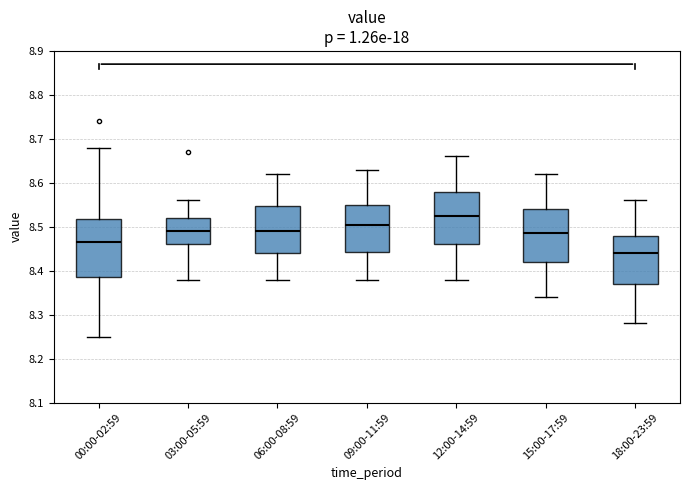

Reading left to right, read every box against the y-axis: the position of its median line, the range the box covers, and the ends of its whiskers. The values are not printed on the chart, so give them approximately, as read against the axis.

00:00-02:59: median 8.47, box 8.39 to 8.52, whiskers 8.25 to 8.68
03:00-05:59: median 8.49, box 8.46 to 8.52, whiskers 8.38 to 8.56
06:00-08:59: median 8.49, box 8.44 to 8.55, whiskers 8.38 to 8.62
09:00-11:59: median 8.51, box 8.44 to 8.55, whiskers 8.38 to 8.63
12:00-14:59: median 8.53, box 8.46 to 8.58, whiskers 8.38 to 8.66
15:00-17:59: median 8.49, box 8.42 to 8.54, whiskers 8.34 to 8.62
18:00-23:59: median 8.44, box 8.37 to 8.48, whiskers 8.28 to 8.56